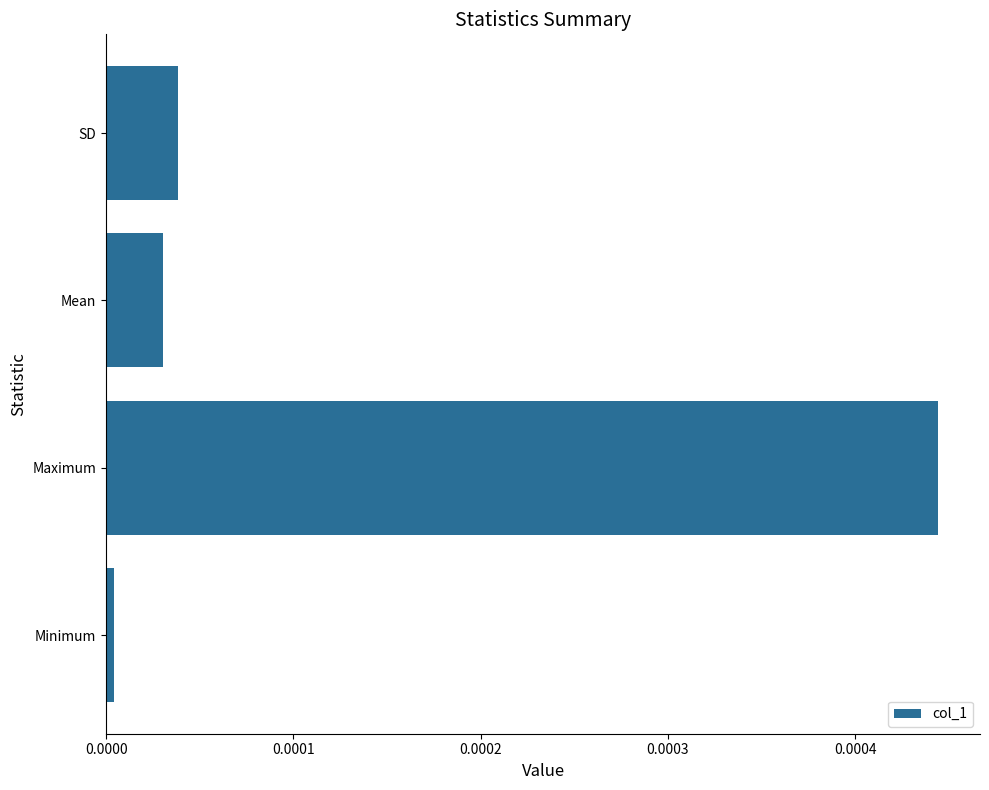

The chart shows a value of 0.0 at Maximum. True or false?

True